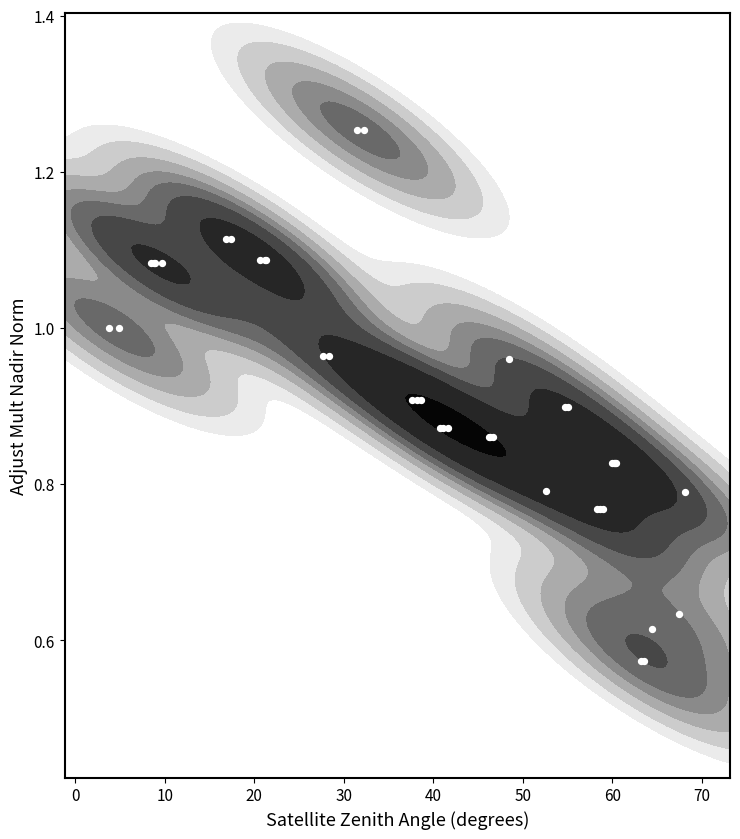

What is the sum of all values?

36.5